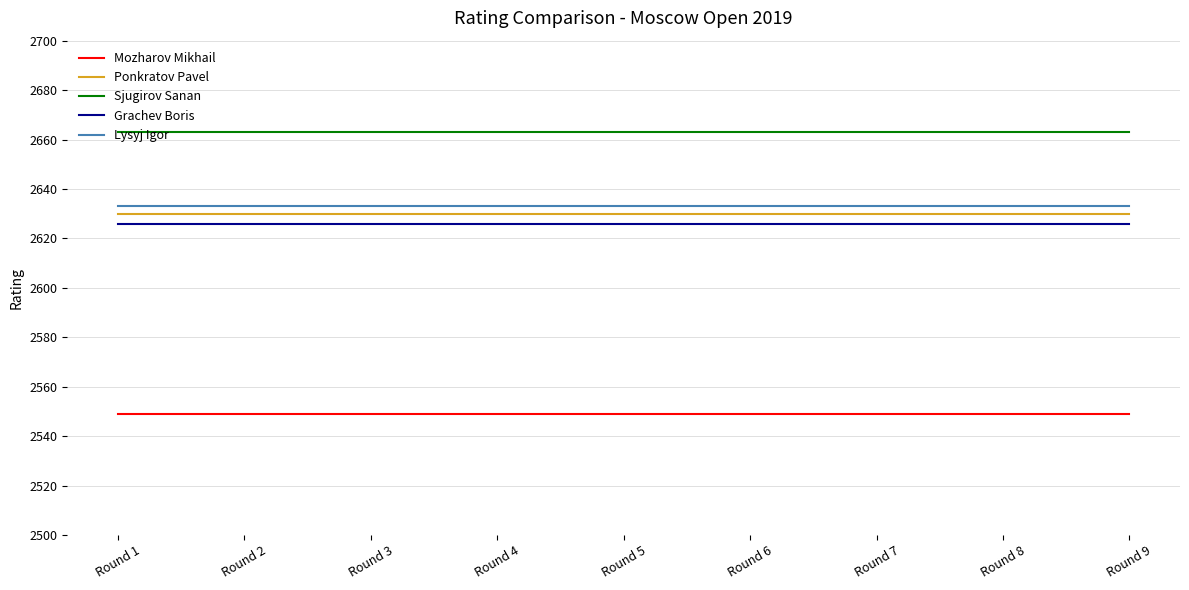

List the series in order of their peak value, lowest first.

Mozharov Mikhail, Grachev Boris, Ponkratov Pavel, Lysyj Igor, Sjugirov Sanan